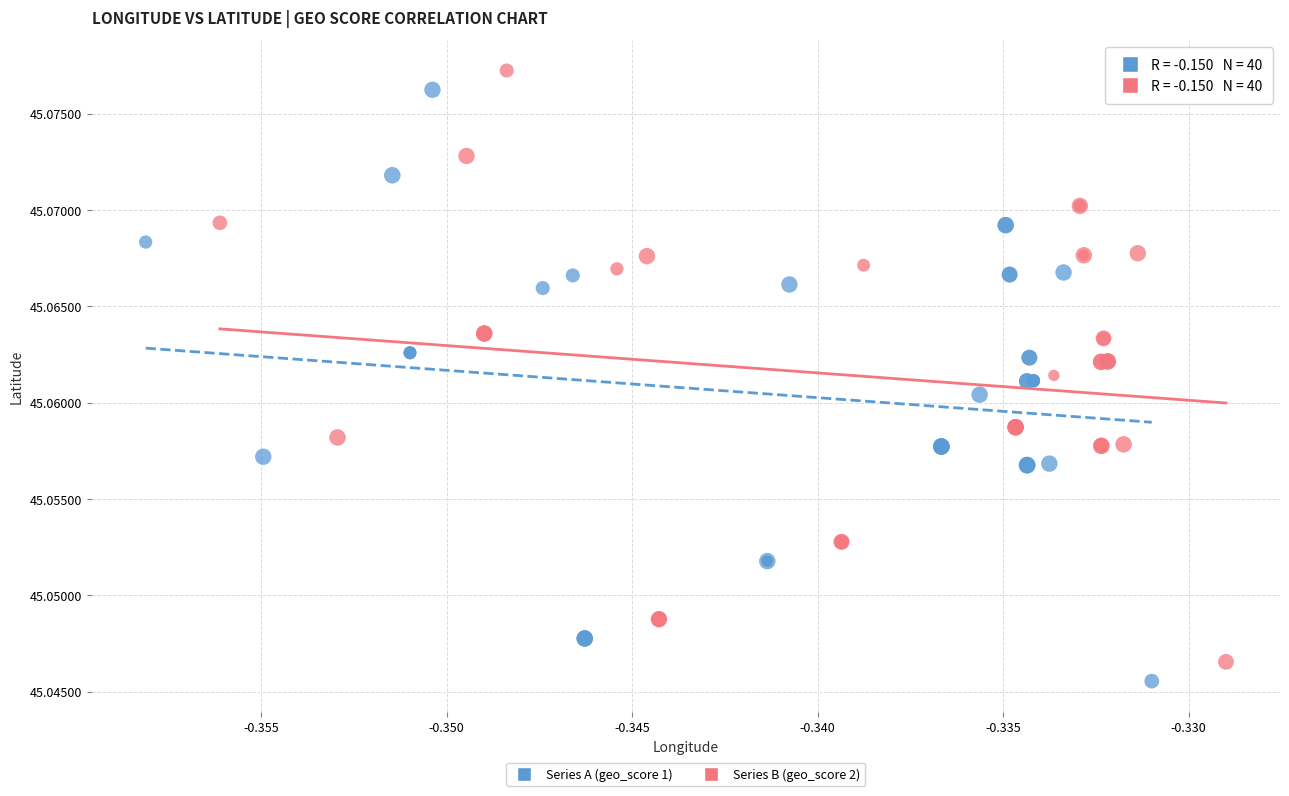

What are all the series names shown in the legend?

Series A (geo_score 1), Series B (geo_score 2)